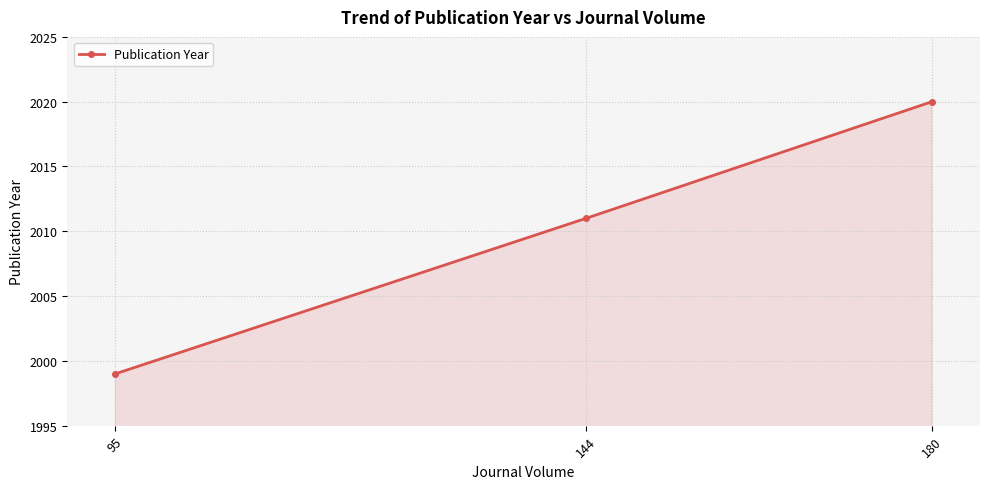

Which has a higher value, 144 or 95?

144